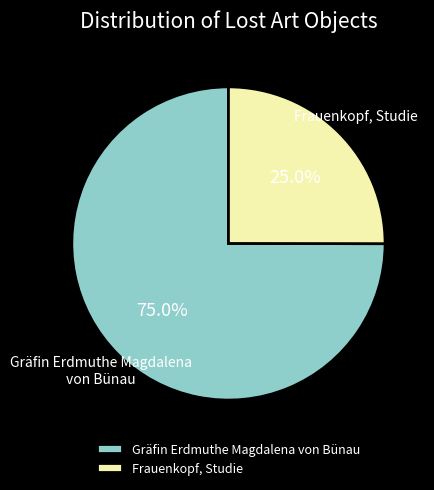

What is the total percentage of Gräfin Erdmuthe Magdalena von Bünau and Frauenkopf, Studie?

100.0%